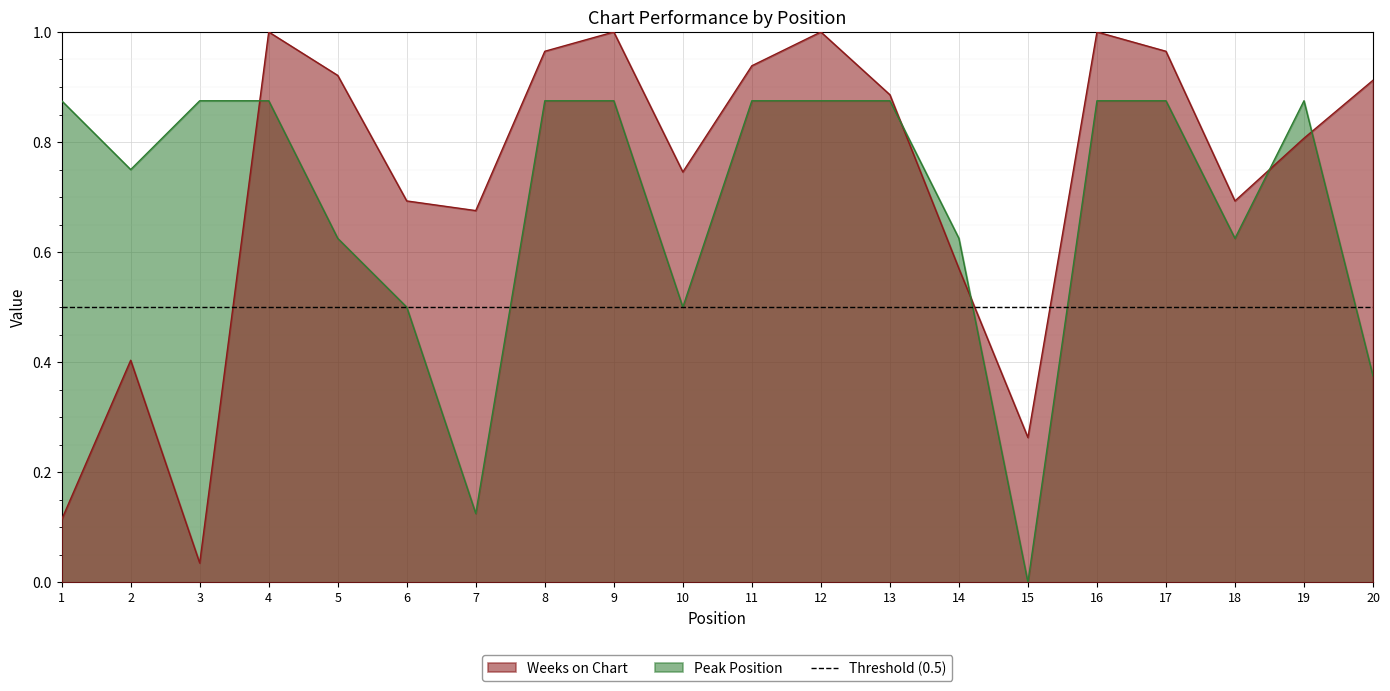

Reading left to right, transcribe all the data shown in this chart.

Weeks on Chart: 1=0.1	2=0.4	3=0.0	4=1.0	5=0.9	6=0.7	7=0.7	8=1.0	9=1.0	10=0.7	11=0.9	12=1.0	13=0.9	14=0.6	15=0.3	16=1.0	17=1.0	18=0.7	19=0.8	20=0.9
Peak Position: 1=0.9	2=0.8	3=0.9	4=0.9	5=0.6	6=0.5	7=0.1	8=0.9	9=0.9	10=0.5	11=0.9	12=0.9	13=0.9	14=0.6	15=0.0	16=0.9	17=0.9	18=0.6	19=0.9	20=0.4